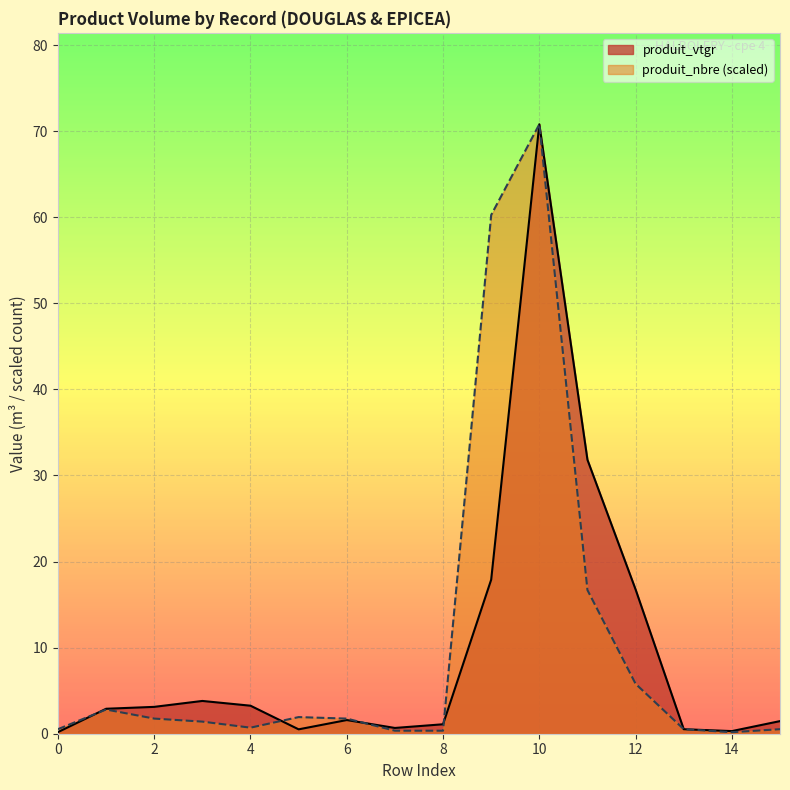

How many data points does each series have?

16